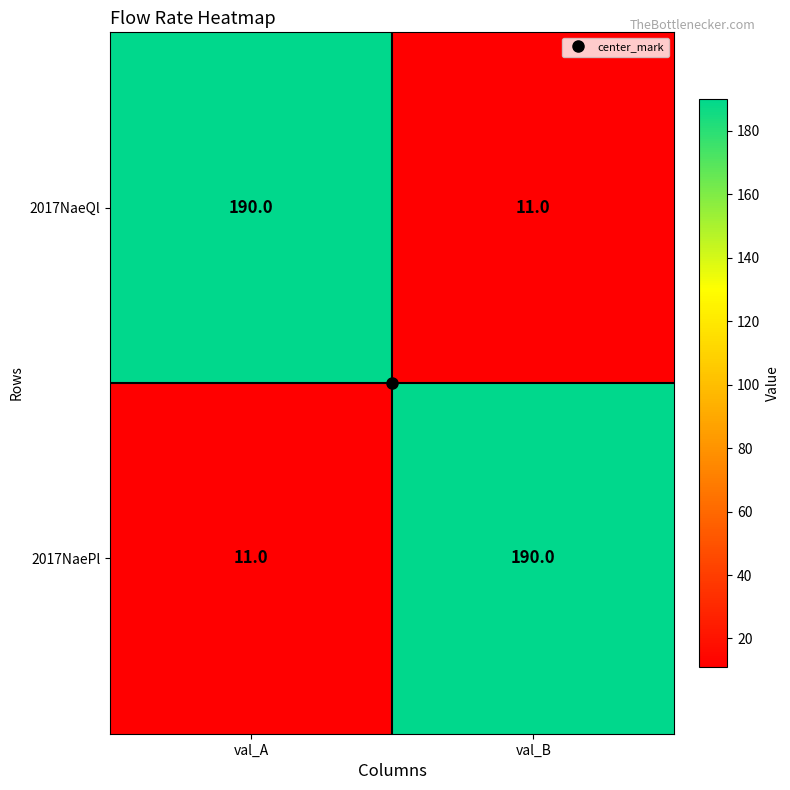

What is the maximum value shown in the chart?

190